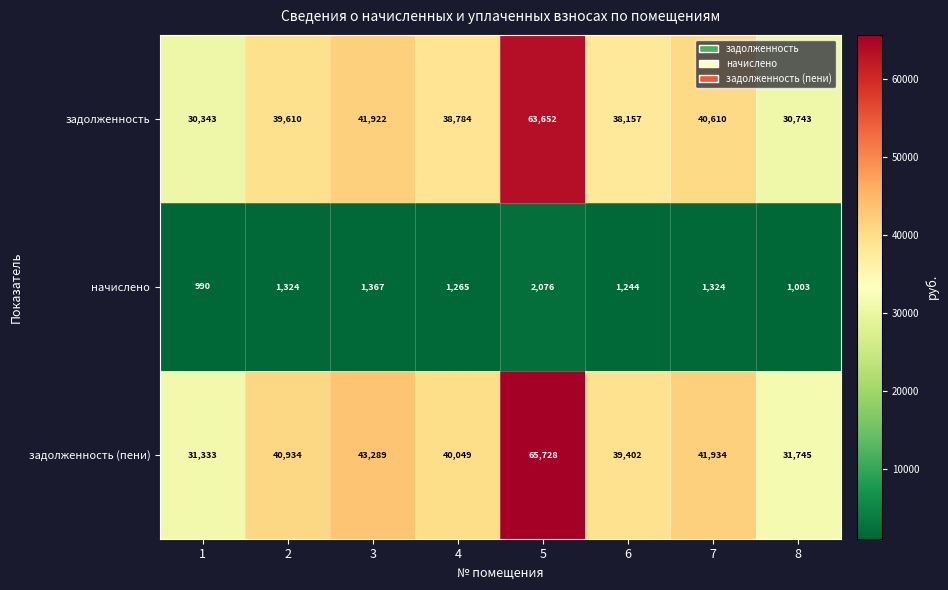

Reading left to right, extract all data points from this chart.

задолженность: 1=30343	2=39610	3=41922	4=38784	5=63652	6=38157	7=40610	8=30743
начислено: 1=990	2=1324	3=1367	4=1265	5=2076	6=1244	7=1324	8=1003
задолженность (пени): 1=31333	2=40934	3=43289	4=40049	5=65728	6=39402	7=41934	8=31745